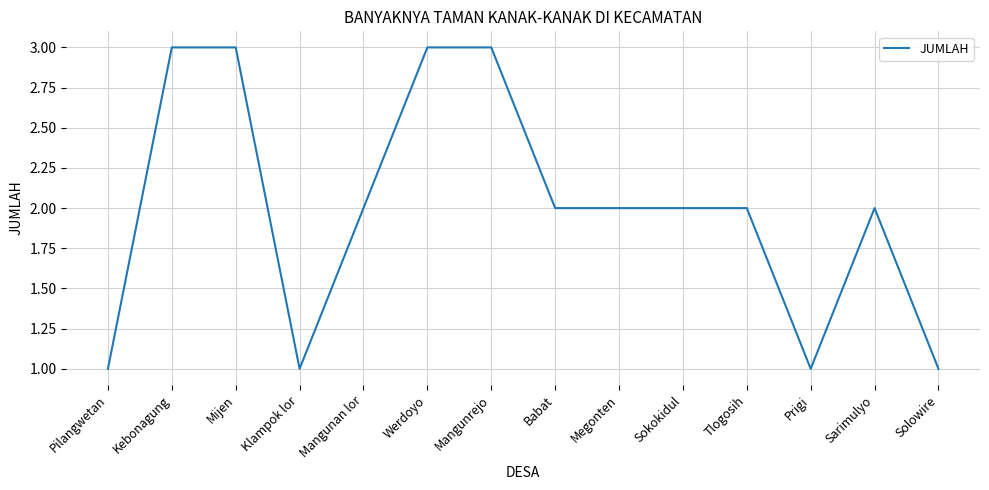

Is it true that the value at Kebonagung is 2?

False